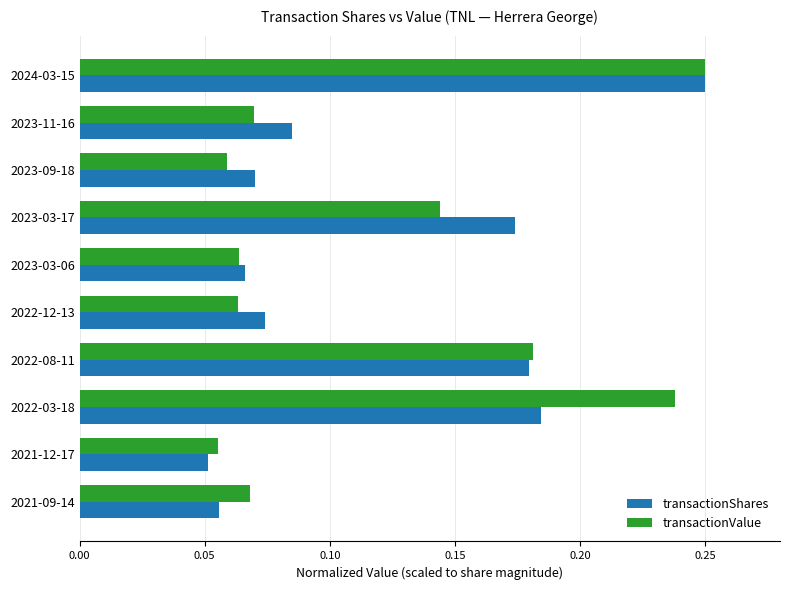

Between 2023-03-06 and 2022-03-18, which series saw the biggest shift?

transactionValue